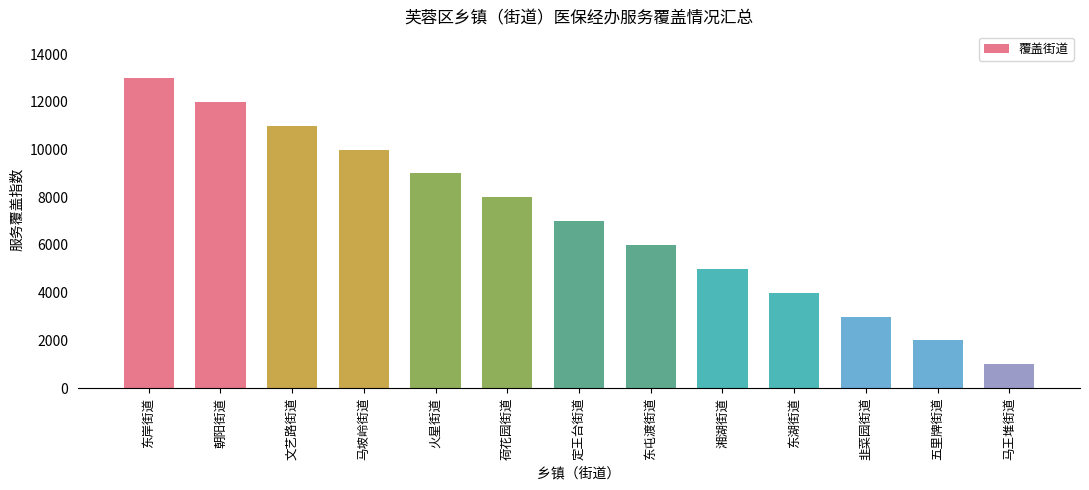

Approximately how many times larger is the value at 湘湖街道 compared to 文艺路街道?

0.5